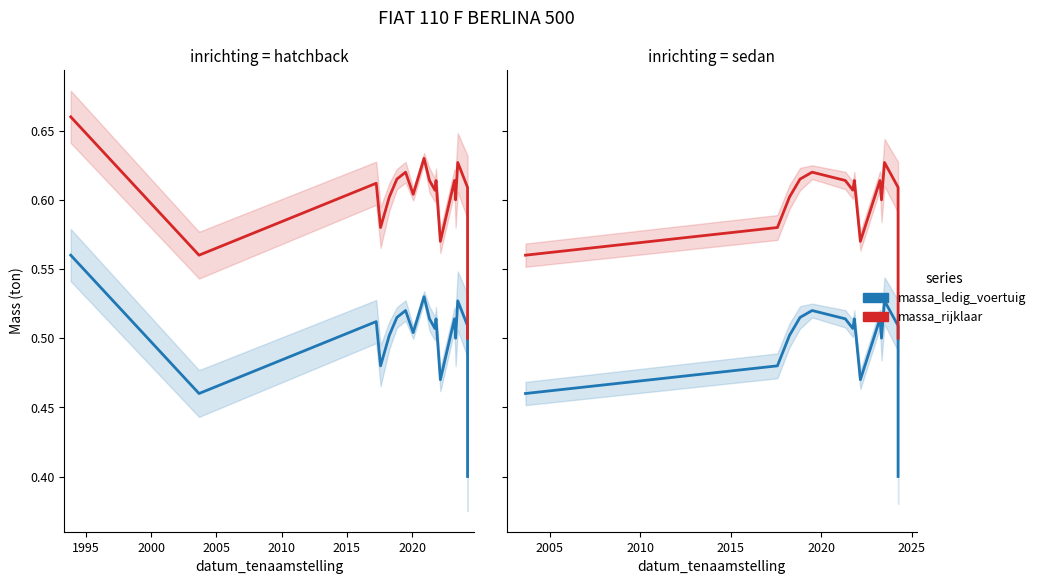

What is the difference between the second highest and minimum values in the massa_rijklaar series?

0.1